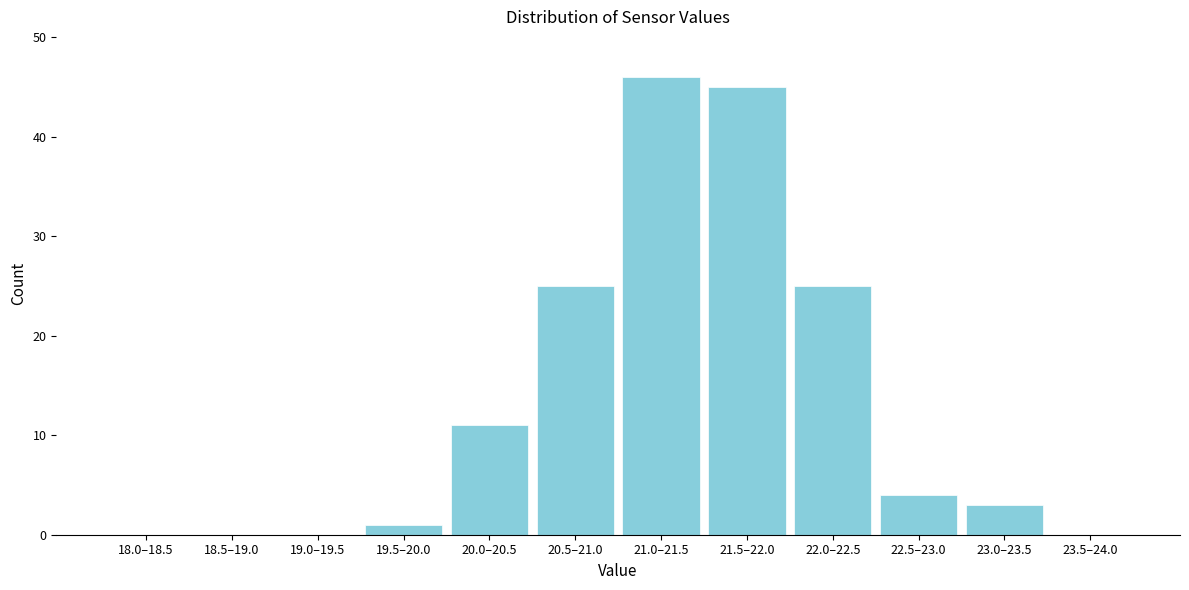

Reading right to left, list all the values displayed in this chart.

23.5–24.0=0	23.0–23.5=3	22.5–23.0=4	22.0–22.5=25	21.5–22.0=45	21.0–21.5=46	20.5–21.0=25	20.0–20.5=11	19.5–20.0=1	19.0–19.5=0	18.5–19.0=0	18.0–18.5=0